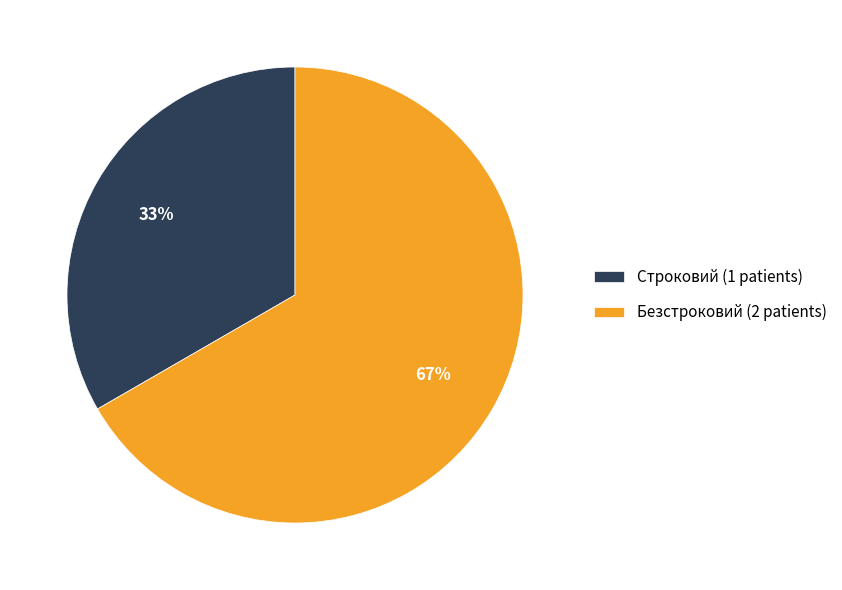

To the nearest percent, what percentage of the pie is Строковий?

33%